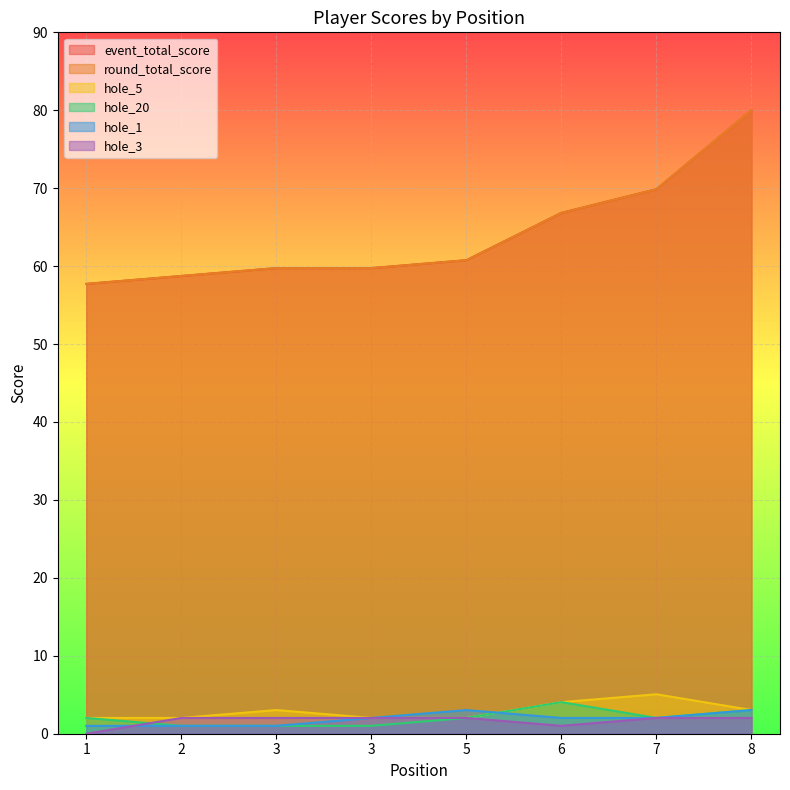

What is the sum of all hole_1 values?

15.2